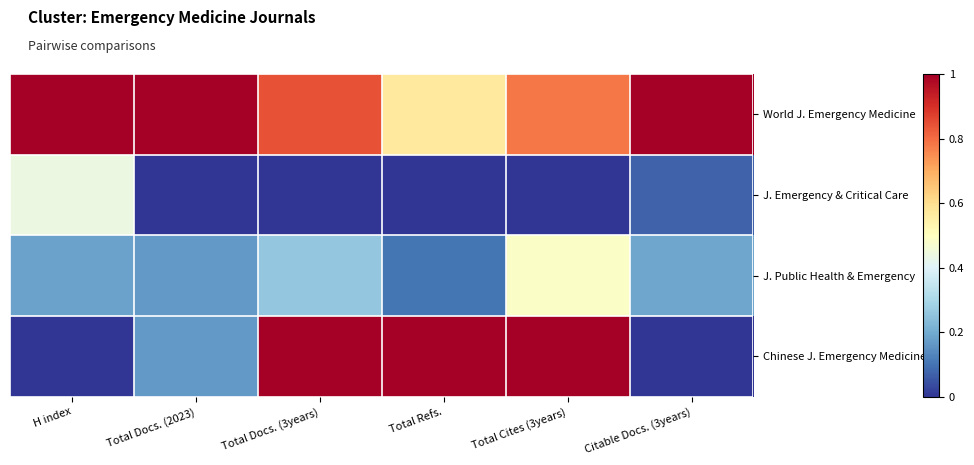

List the series in order of their overall mean, lowest first.

J. Emergency & Critical Care, J. Public Health & Emergency, Chinese J. Emergency Medicine, World J. Emergency Medicine